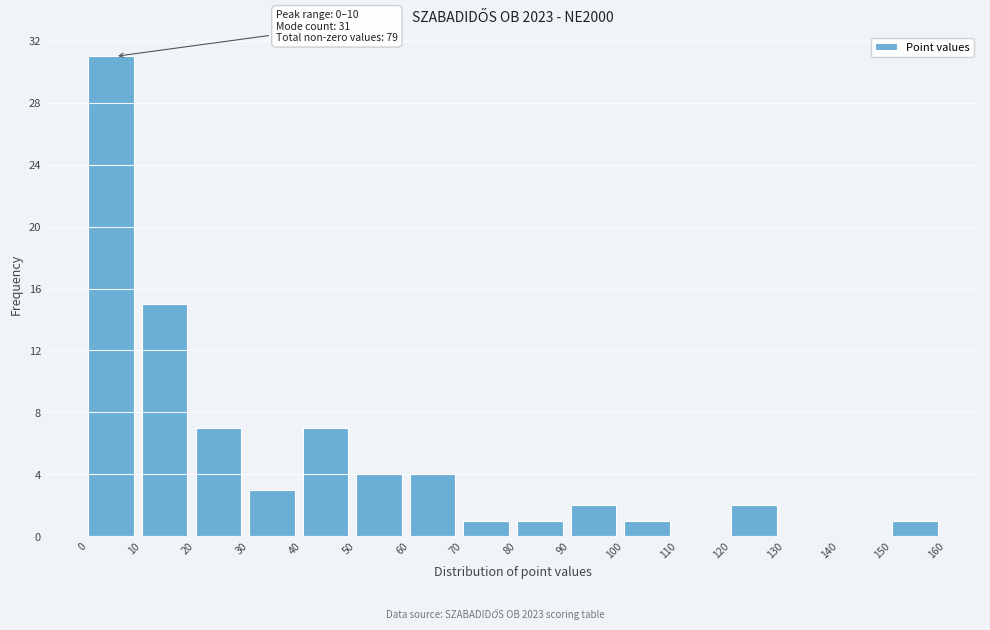

Which range on the x-axis has the tallest bar?

0 to 10